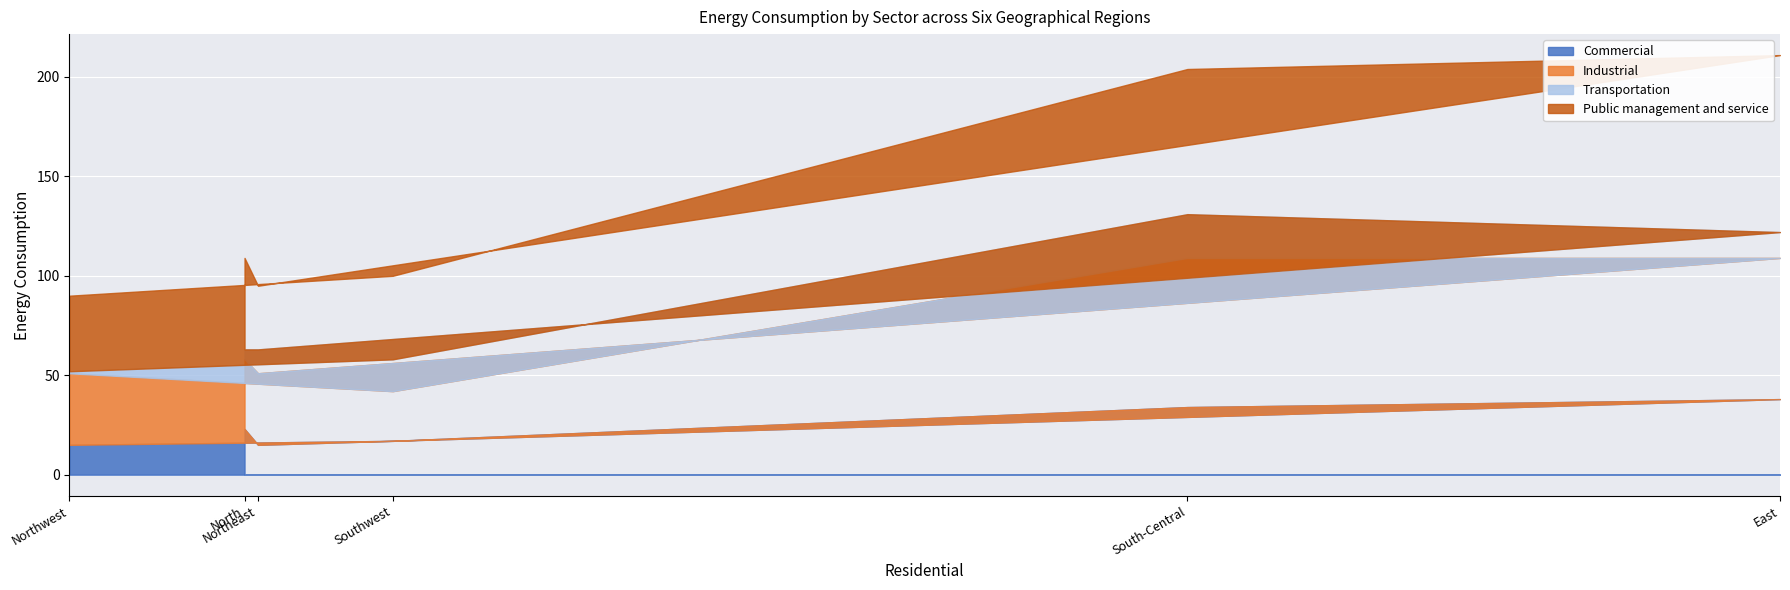

The Commercial series shows 34 at South-Central. True or false?

True